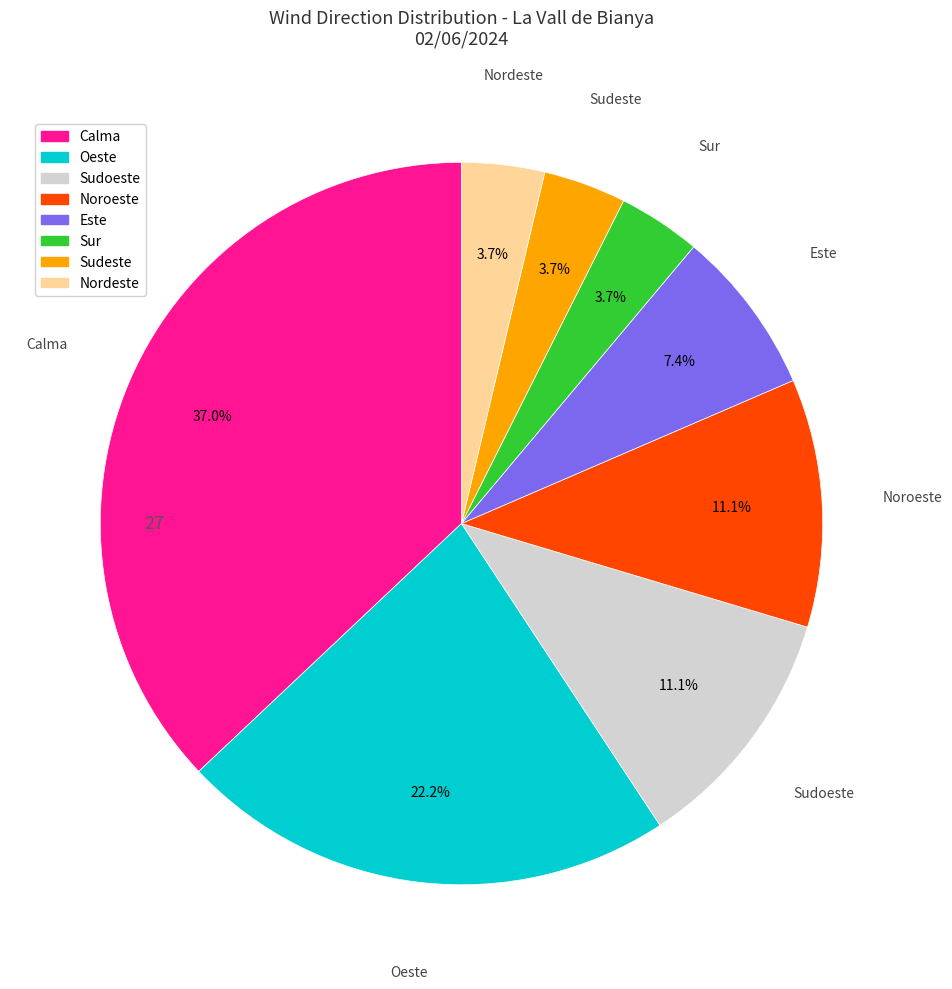

Is there any slice that represents more than half of the pie?

No